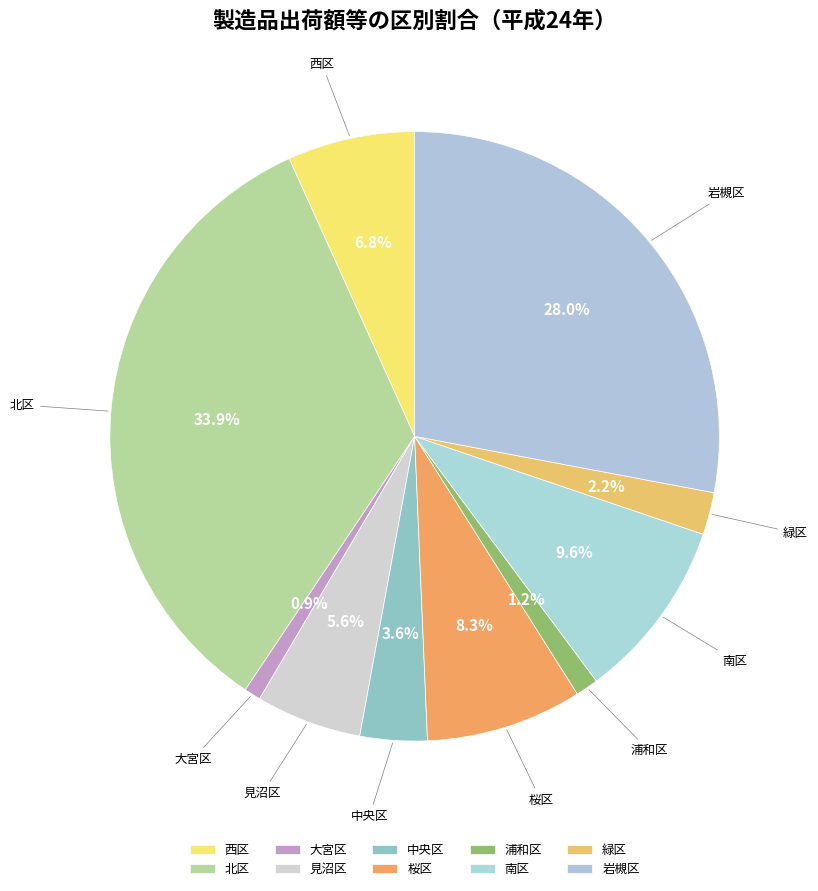

To the nearest percent, what is the difference between the largest and smallest slice percentages?

33%